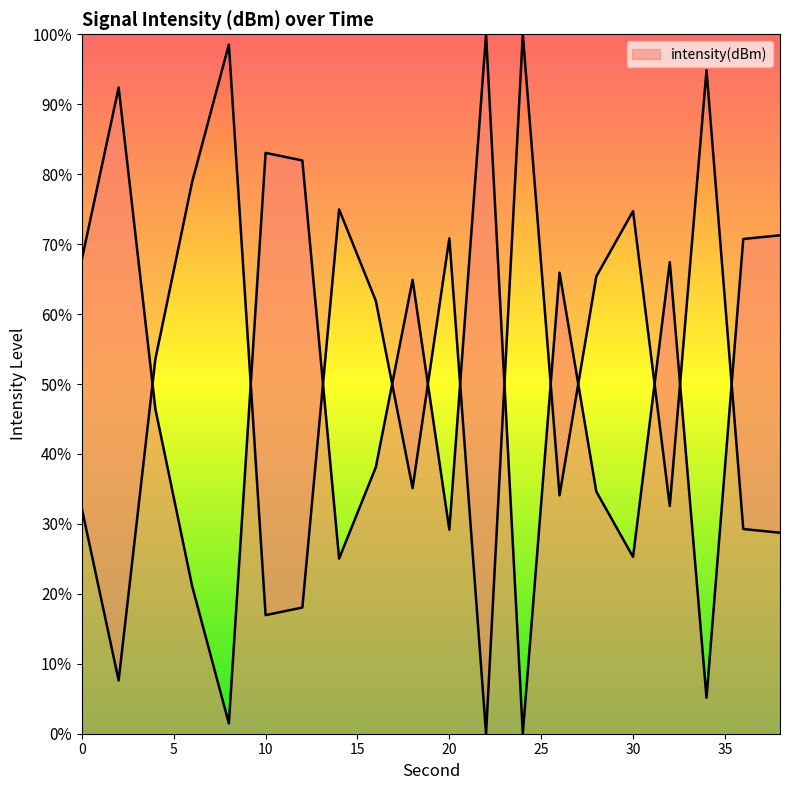

Reading left to right, what are all the values shown in this chart?

67.9	92.4	46.4	21.1	1.5	83.0	82.0	25.0	38.1	64.9	29.2	100.0	0.0	65.9	34.6	25.3	67.4	5.1	70.7	71.3